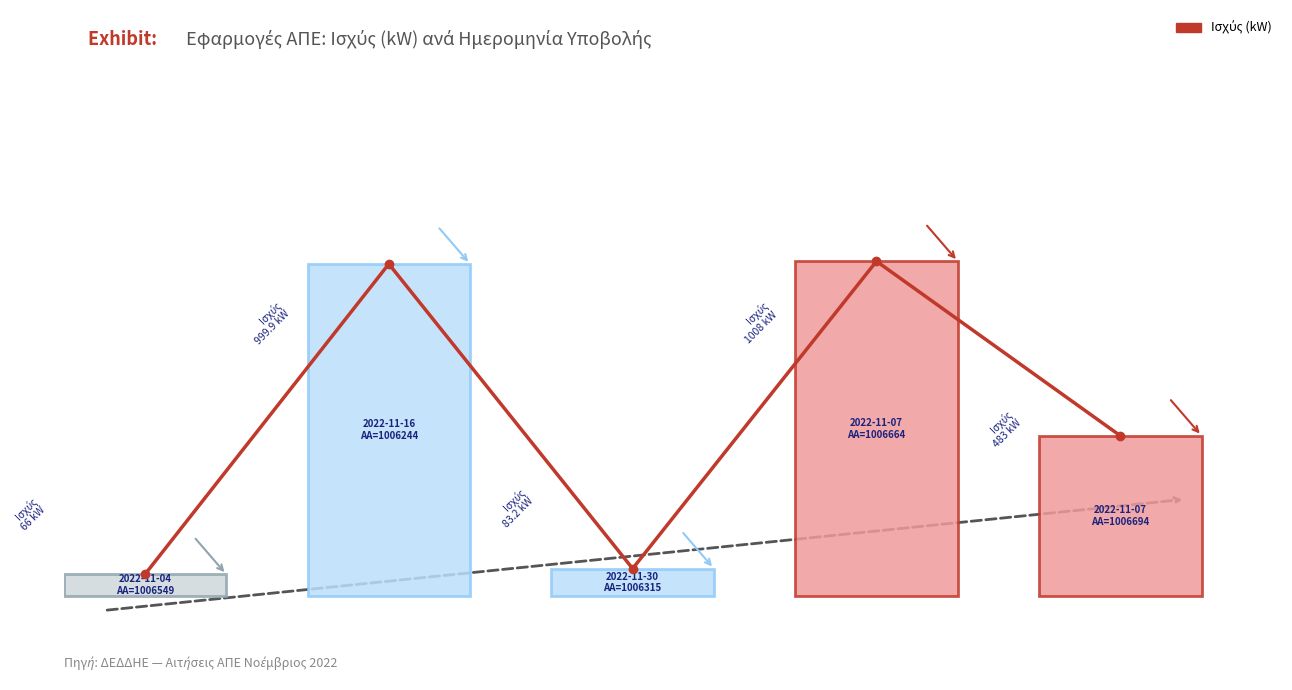

How many lines are shown in the chart?

1